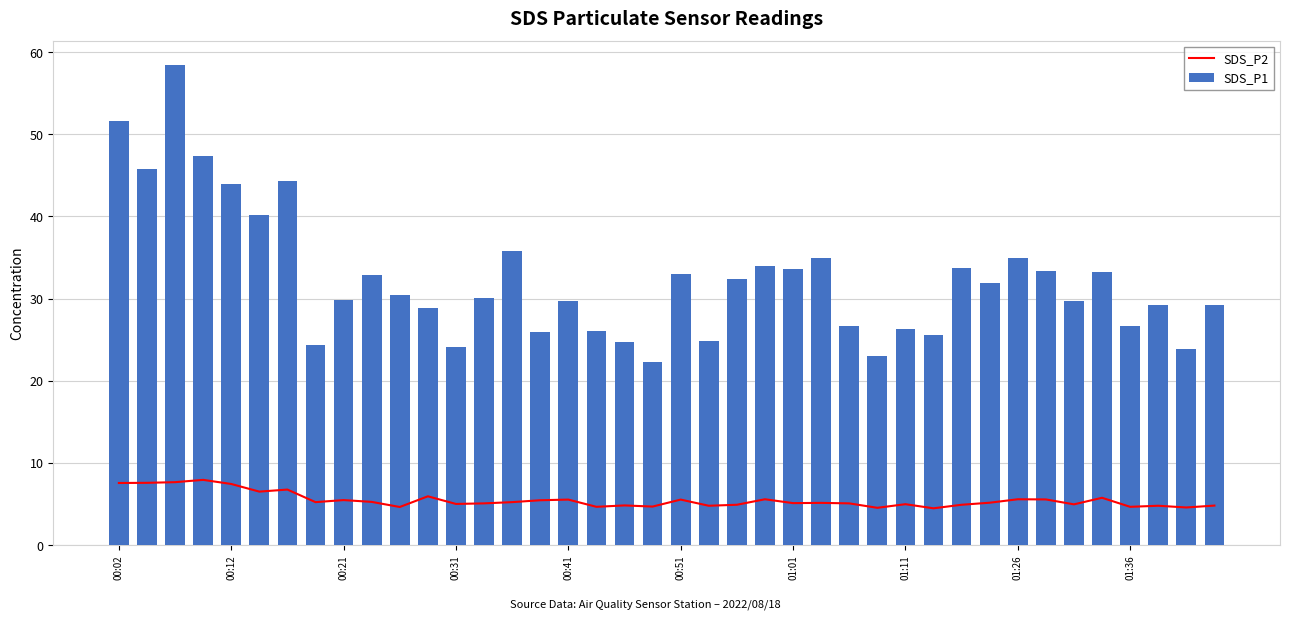

What is the average value of the SDS_P1 series?

32.4